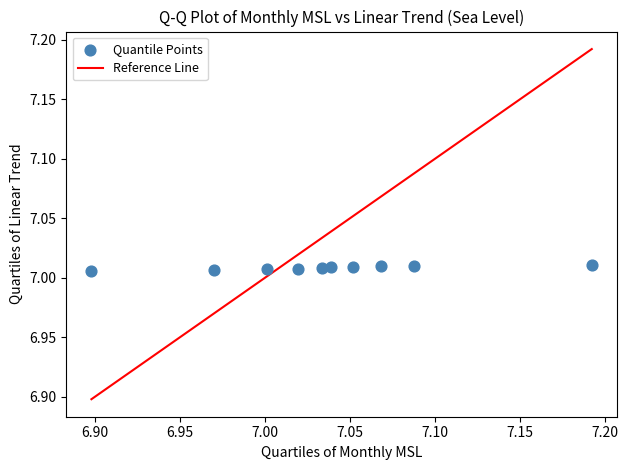

What is the range of X values (max minus min)?

0.3